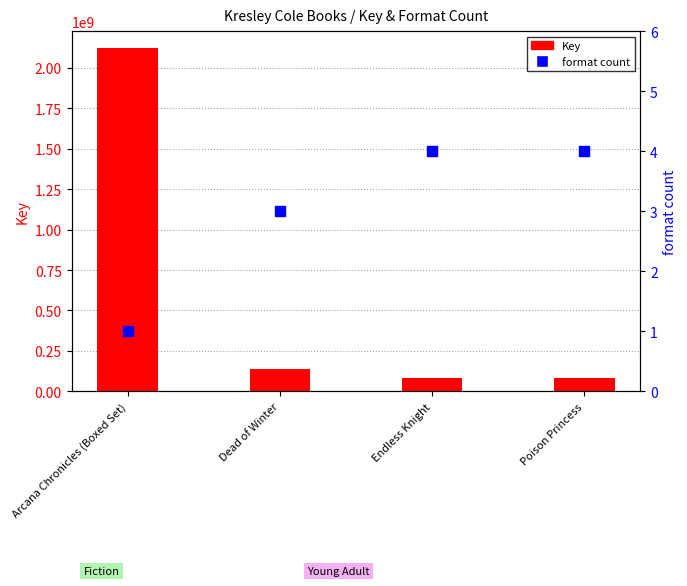

What are all the series names shown in the legend?

Key, format count